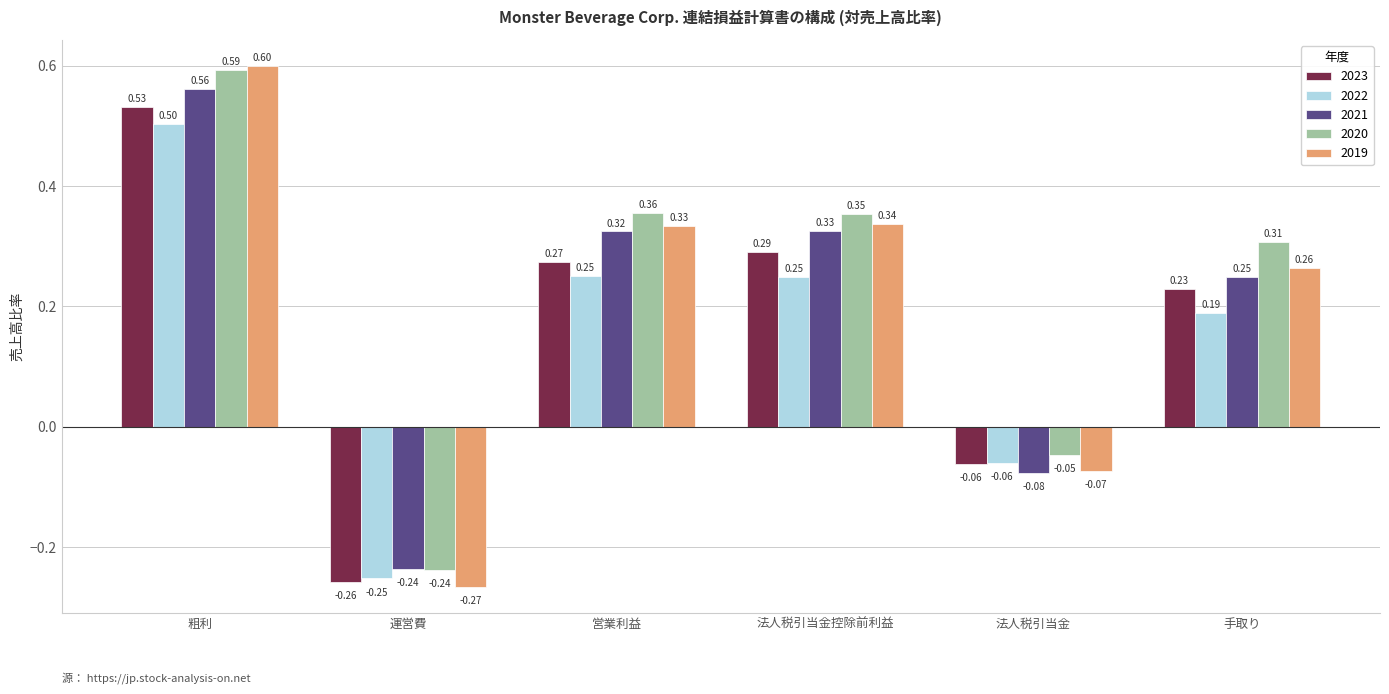

At which label does 2019 reach its peak?

粗利